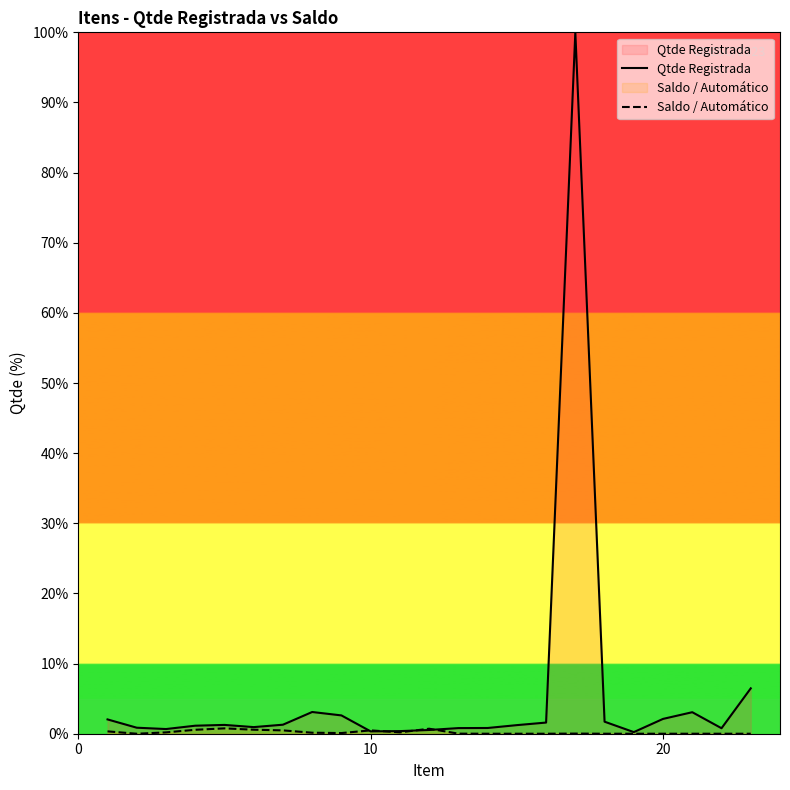

Which series has the largest total across all categories?

Qtde Registrada